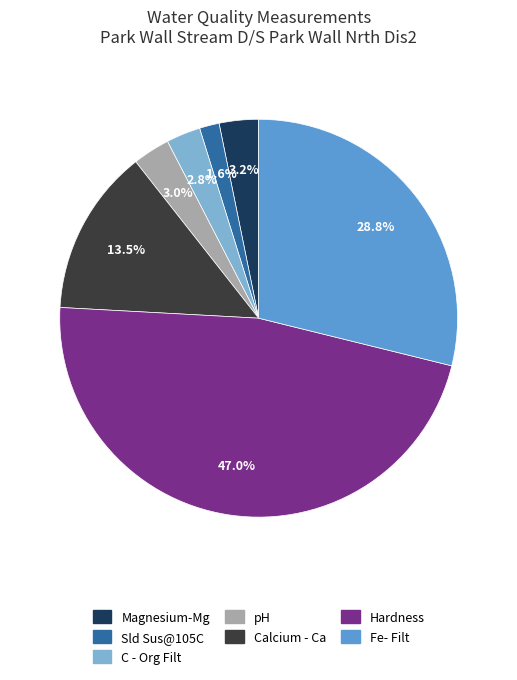

Which category has the biggest portion of the pie?

Hardness